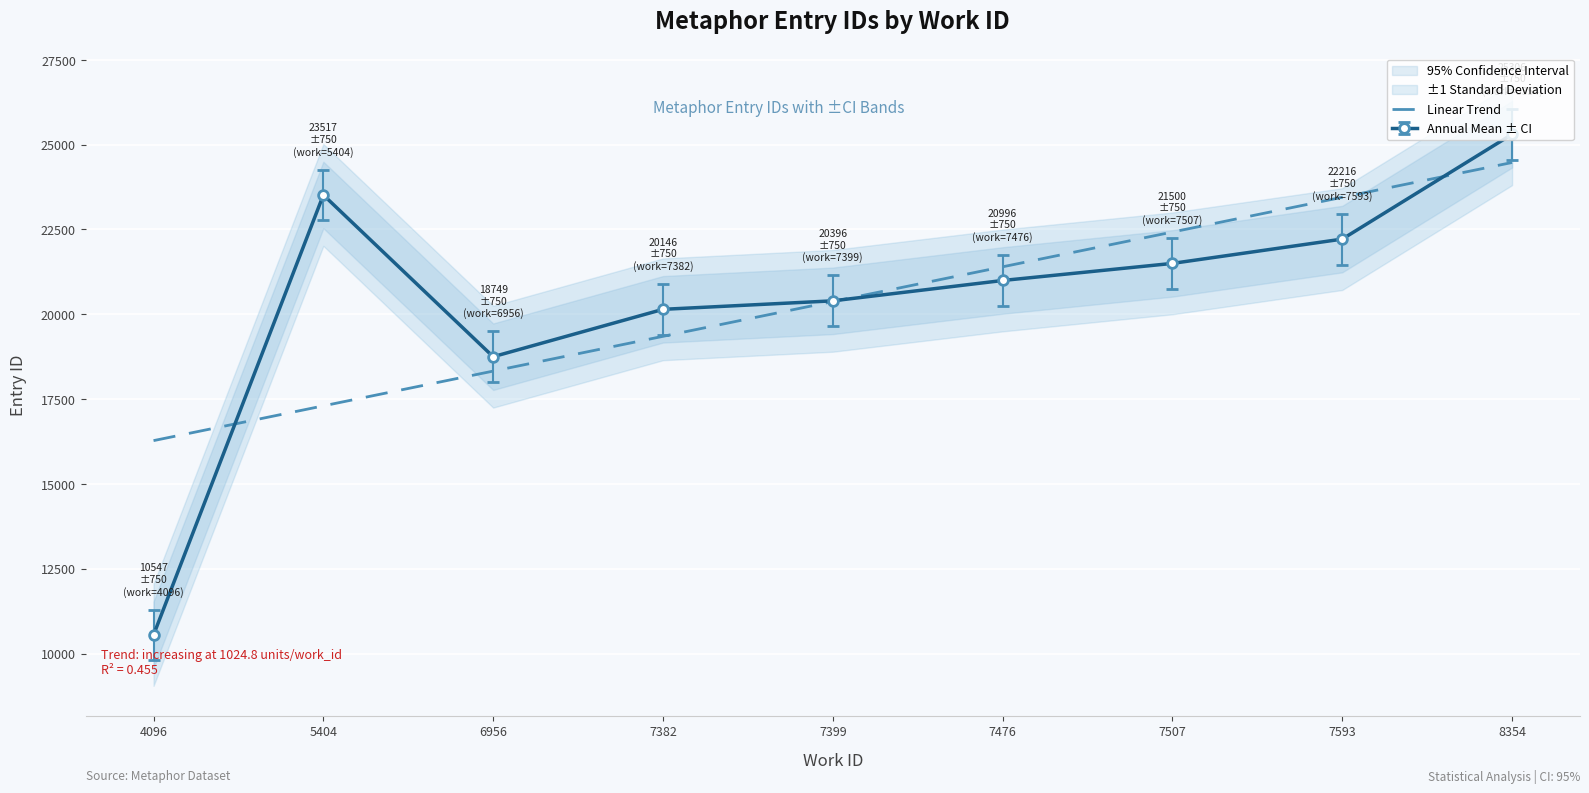

Is it true that the value at 5404 is 17300.5?

True